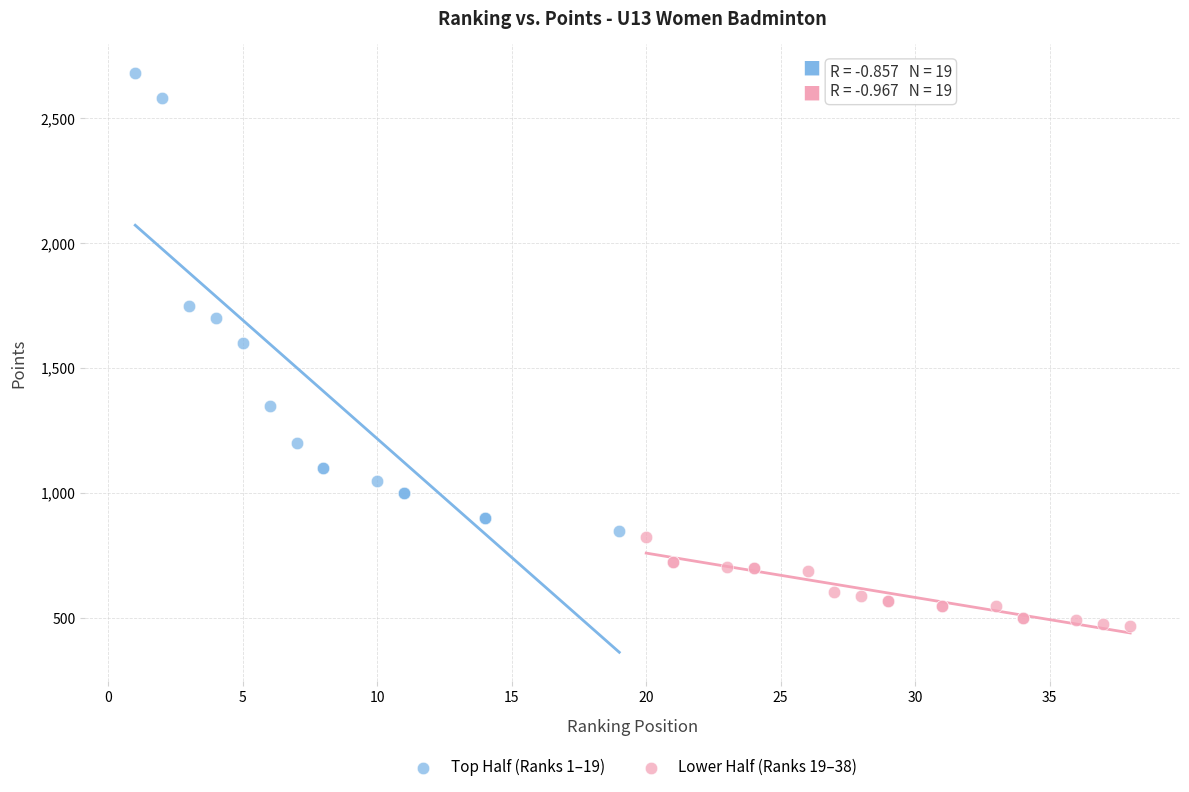

Which series contains the lowest Y value?

Lower Half (Ranks 19–38)